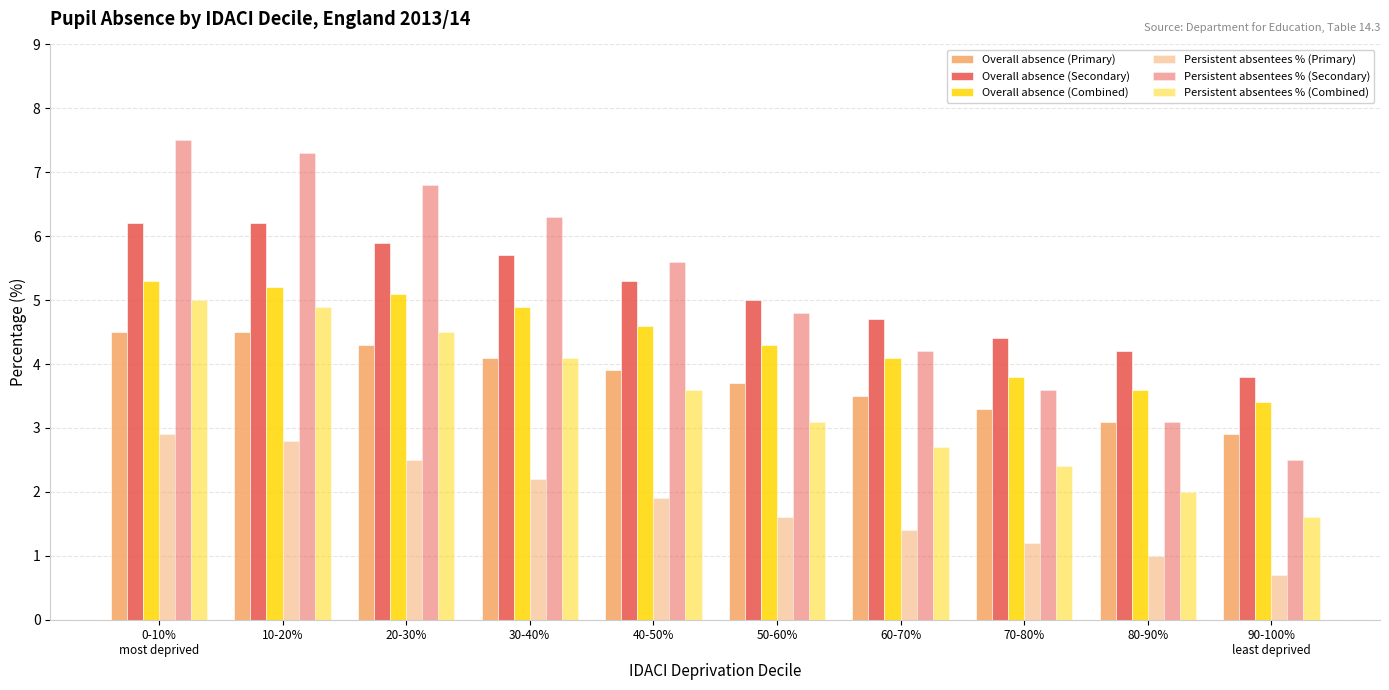

How many bars are there in each group?

6